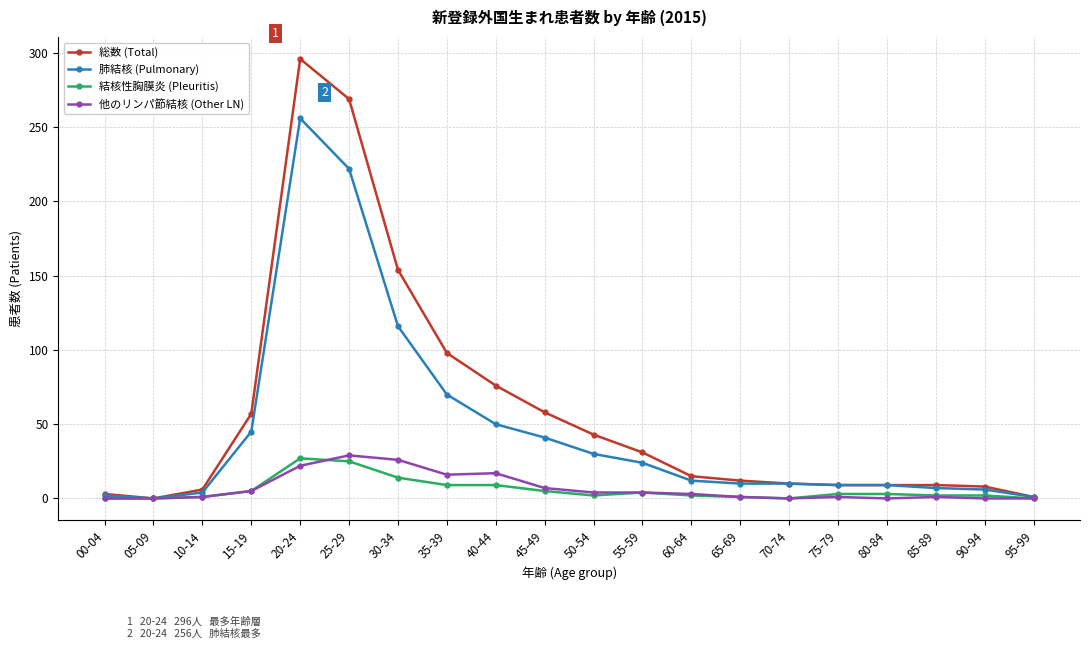

How many distinct data groups are displayed?

4